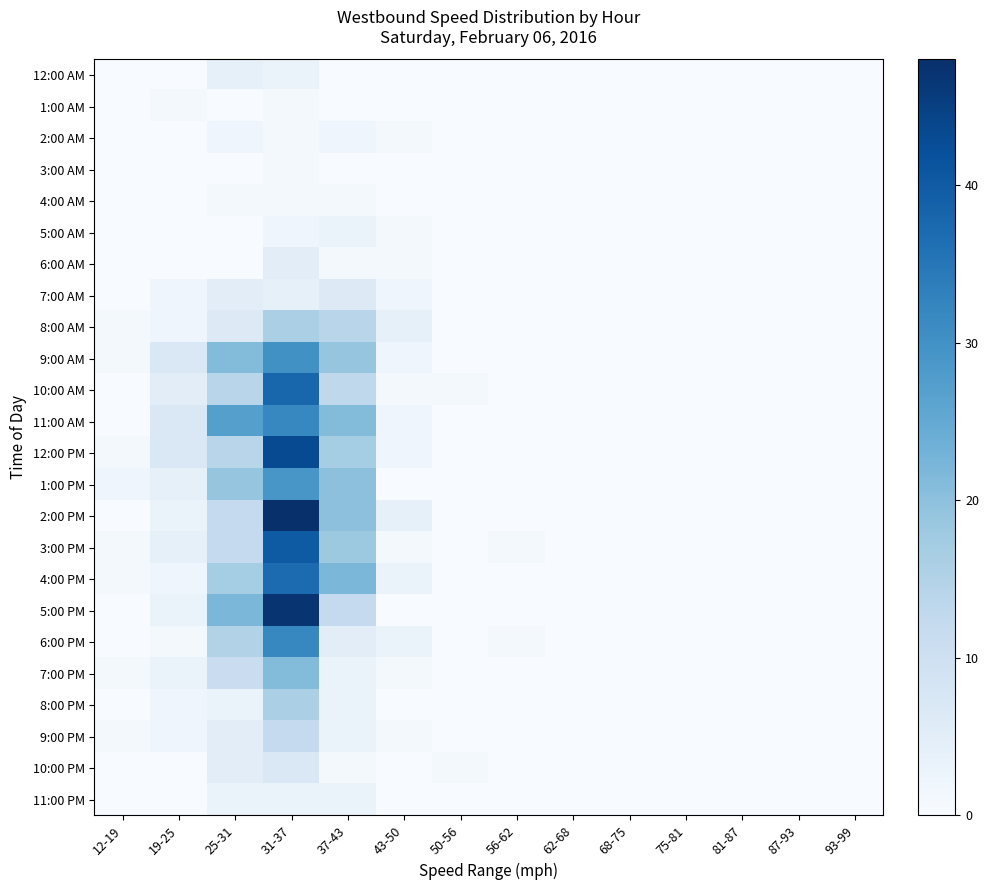

Which label corresponds to the largest value in the chart?

31-37